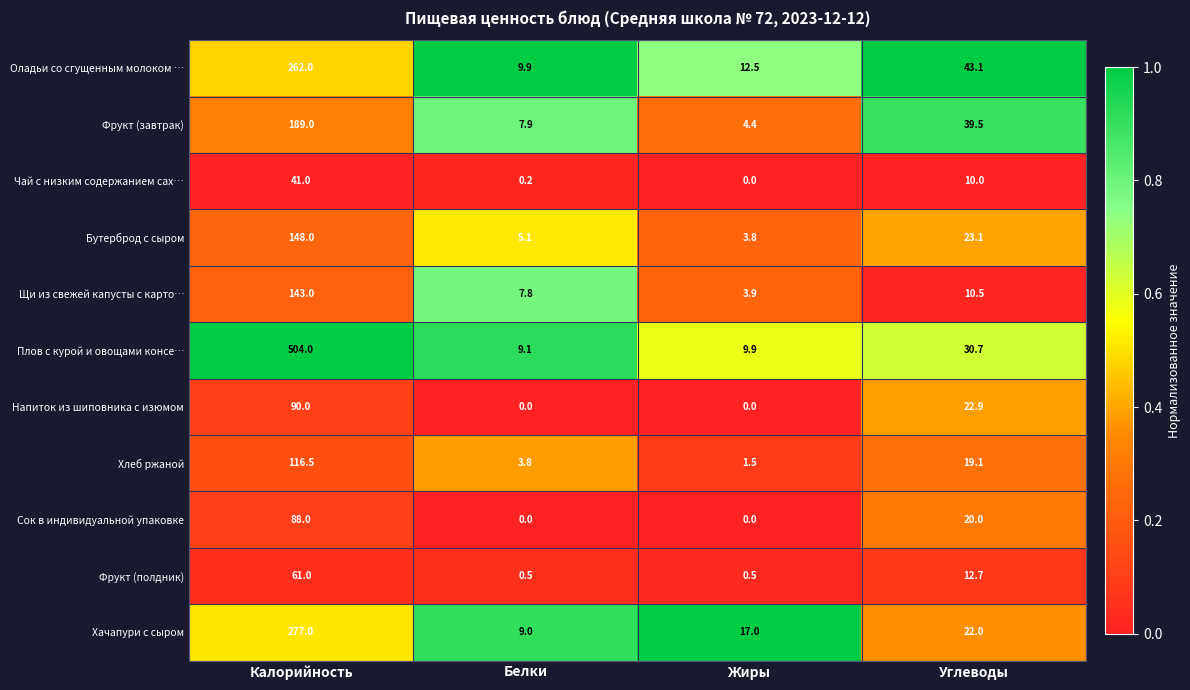

Which series has the largest range (max minus min)?

Плов с курой и овощами консе…